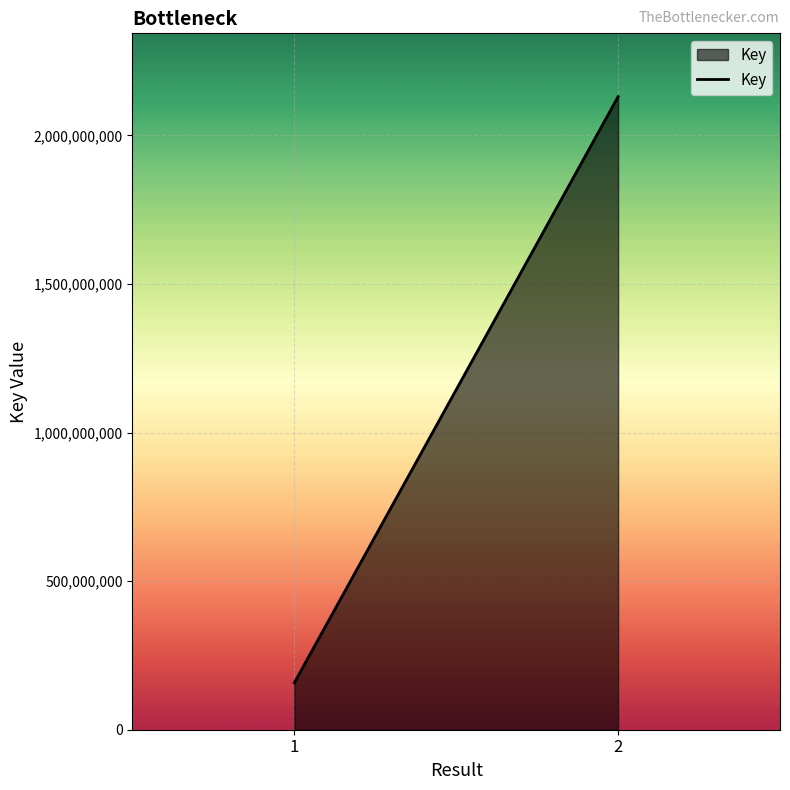

What is the difference between the values at 1 and 2?

1972292564